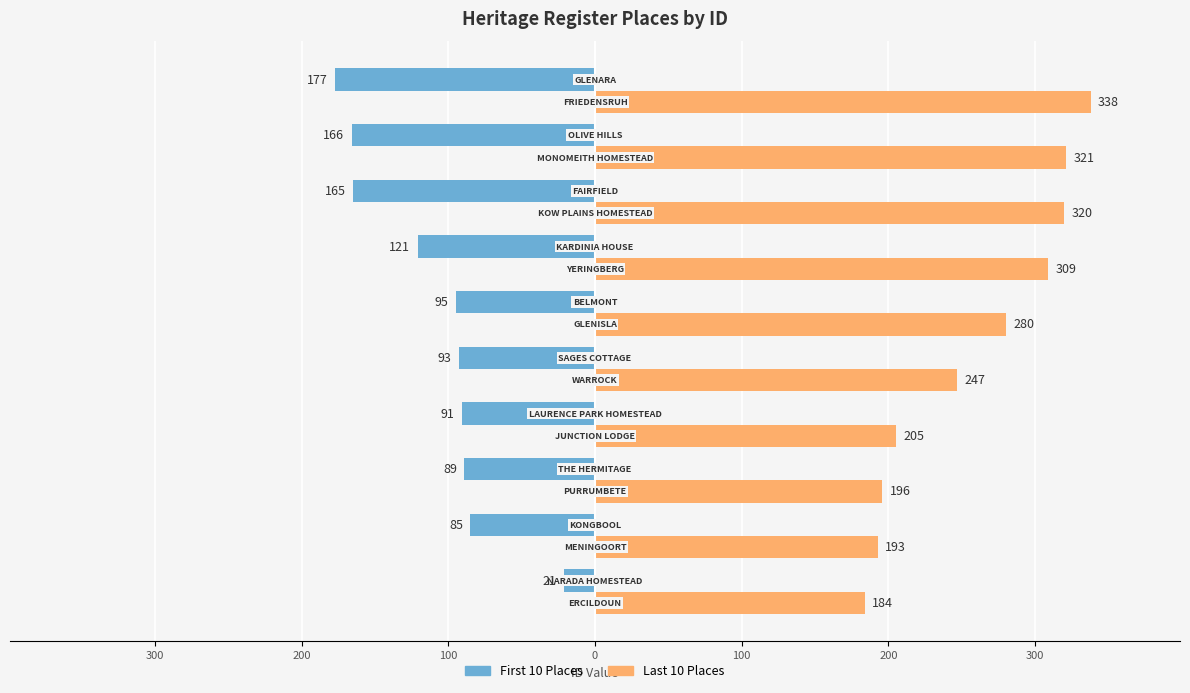

Reading right to left, list all the values displayed in this chart.

First 10 Places: -177	-166	-165	-121	-95	-93	-91	-89	-85	-21
Last 10 Places: 338	321	320	309	280	247	205	196	193	184